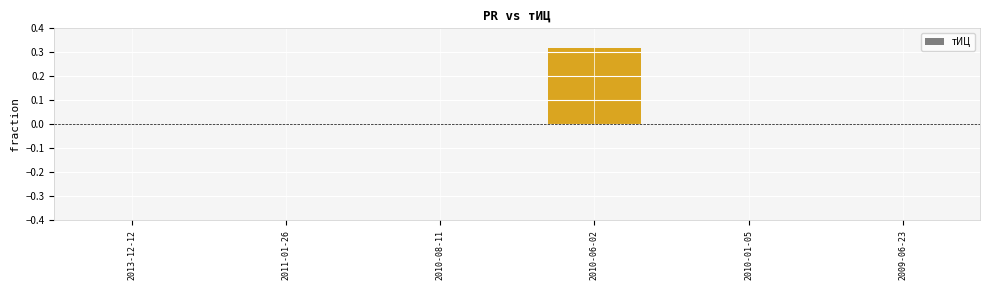

What is the change in value from 2010-08-11 to 2010-06-02?

+0.3